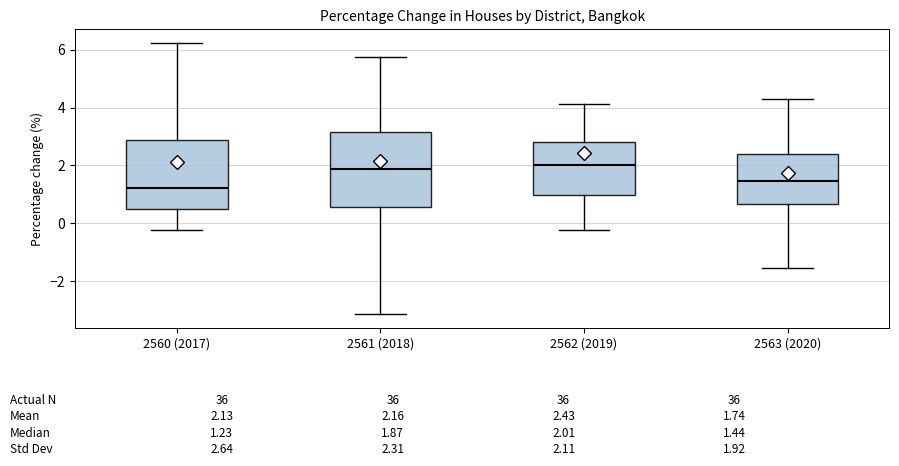

Which box has the lowest median line?

2560 (2017)